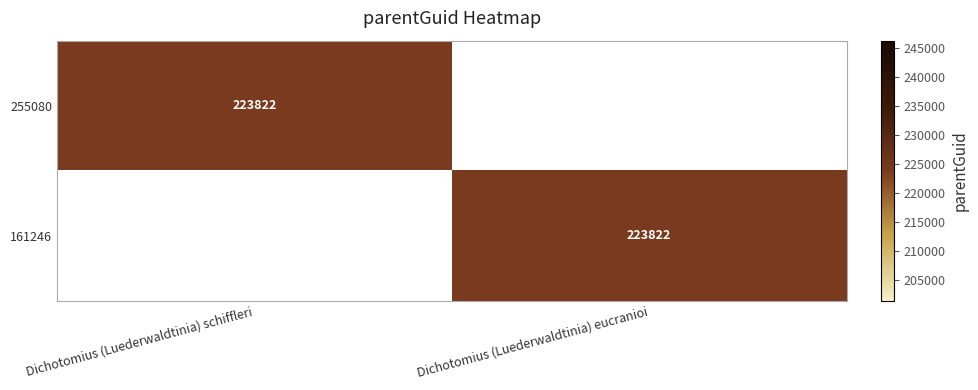

The value of 255080 at Dichotomius (Luederwaldtinia) schiffleri is 307177. True or false?

False